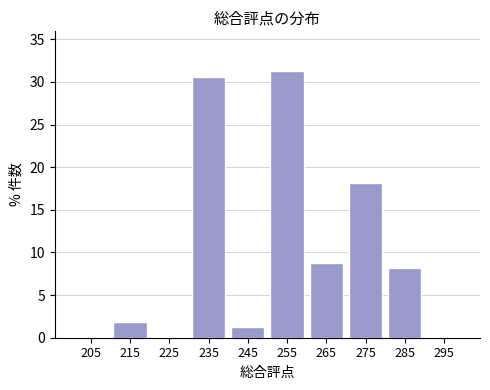

How tall is the bar that spans 210 to 220 on the x-axis? The values are not printed on the chart, so give them approximately, as read against the axis.

2.0